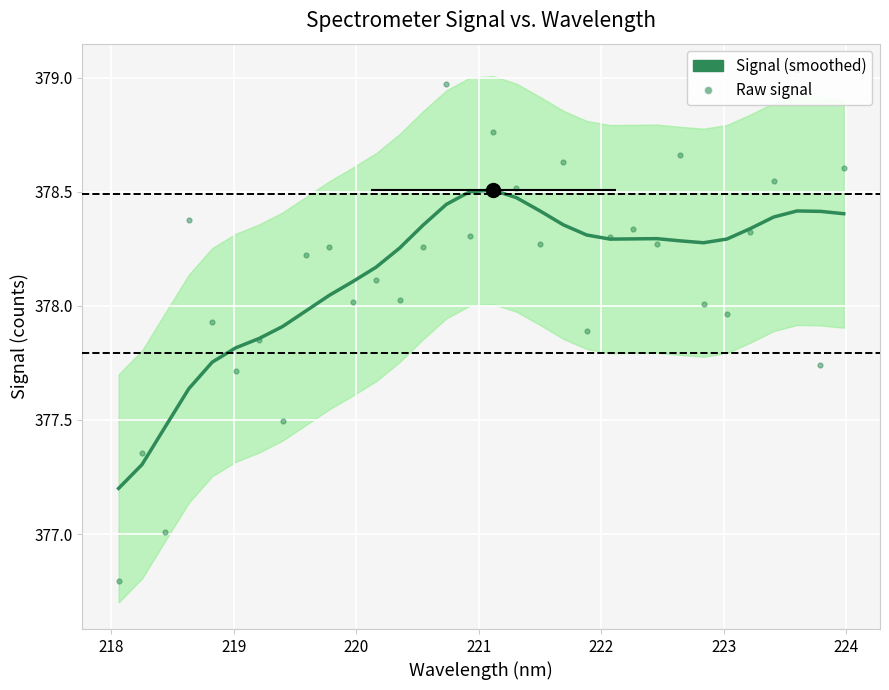

What are all the series names shown in the legend?

Signal (smoothed), Raw signal